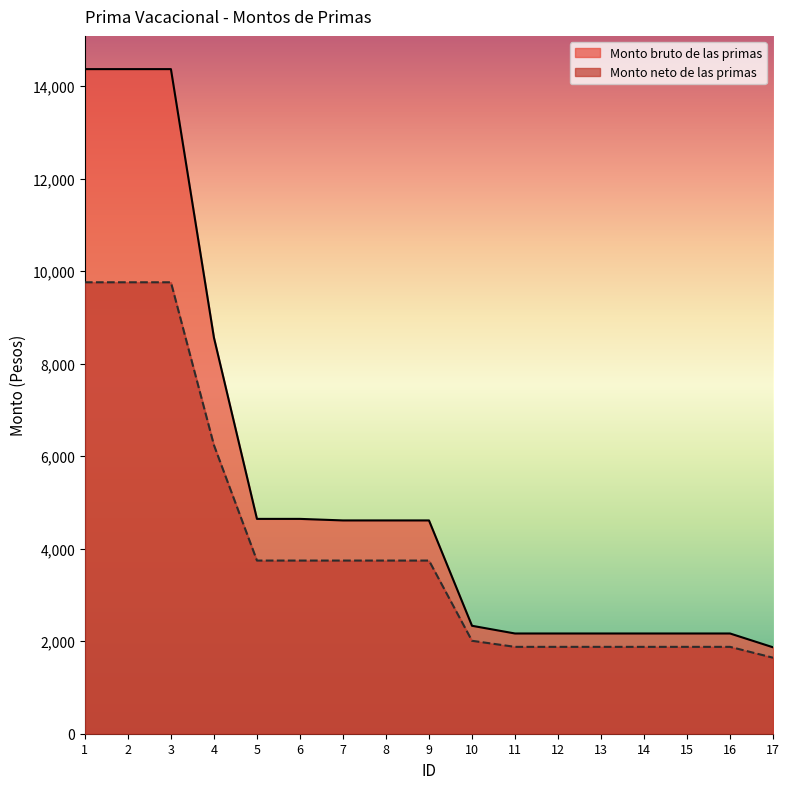

What is the spread (max minus min) of values at 5?

900.8